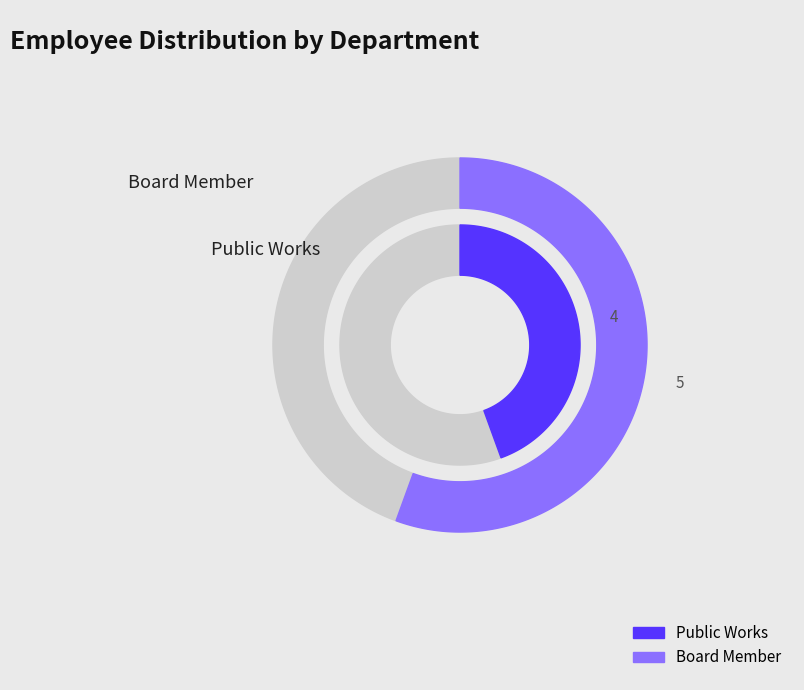

Does Public Works account for over 50% of the chart?

No